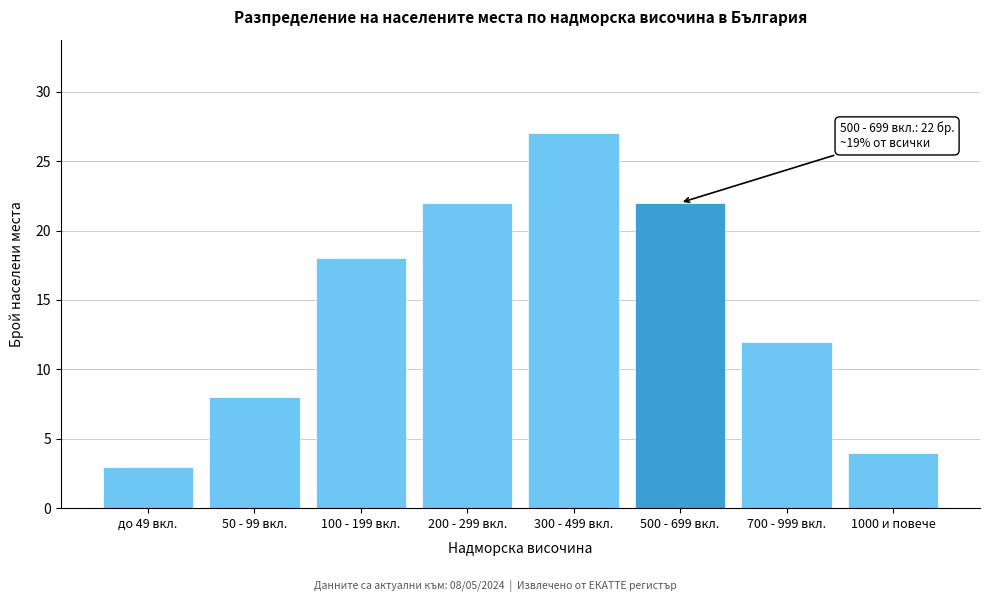

Reading right to left, list all the values displayed in this chart.

4	12	22	27	22	18	8	3